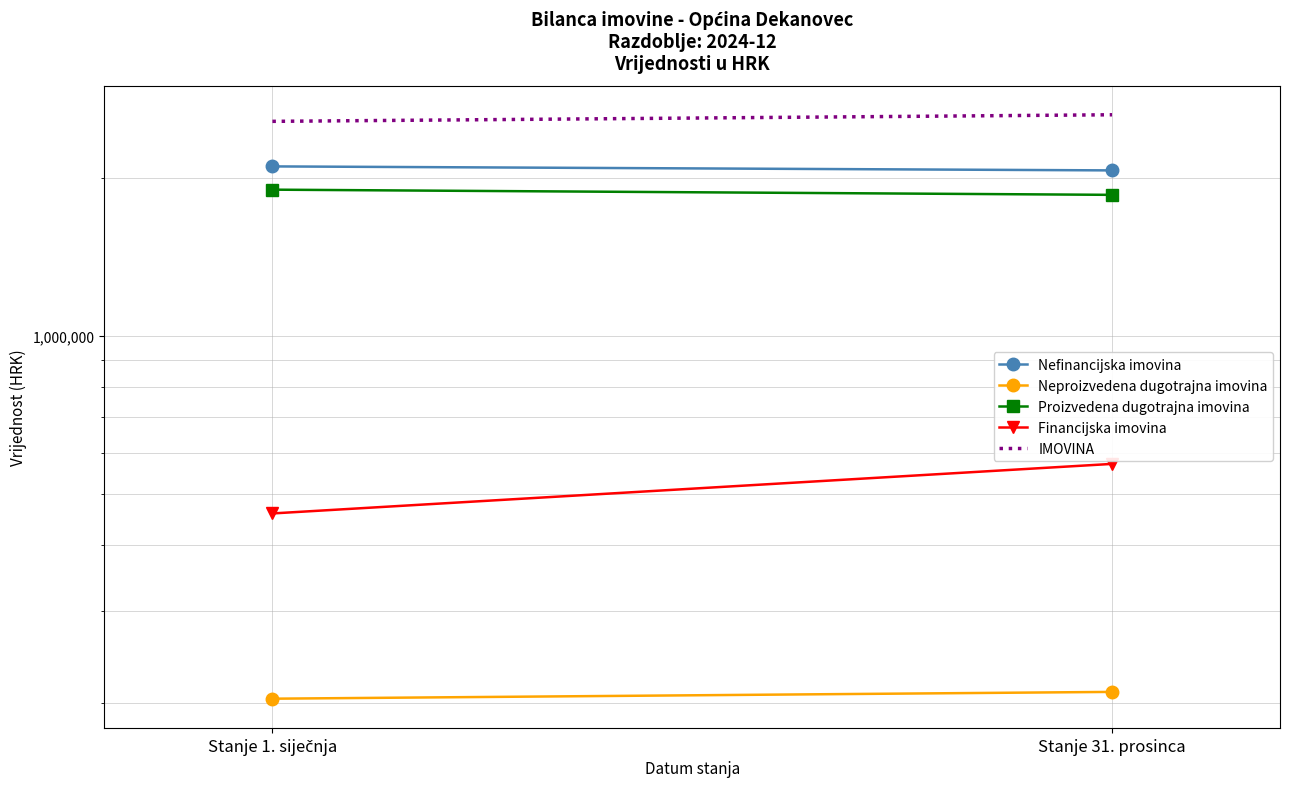

The Proizvedena dugotrajna imovina series shows 529843.2 at Stanje 1. siječnja. True or false?

False